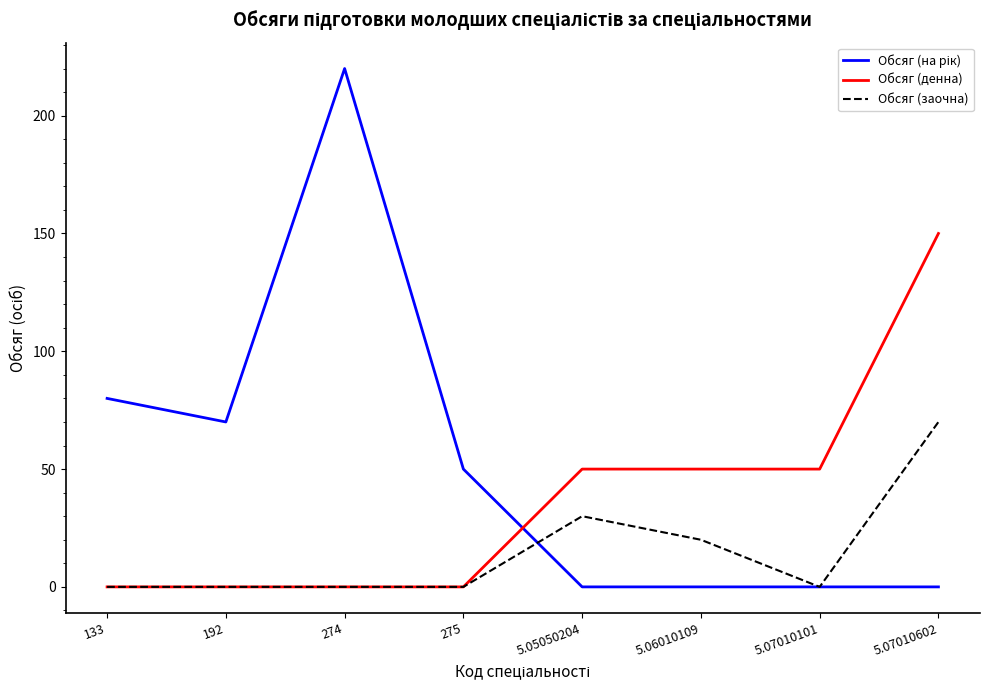

At how many categories does at least one series exceed 120?

2